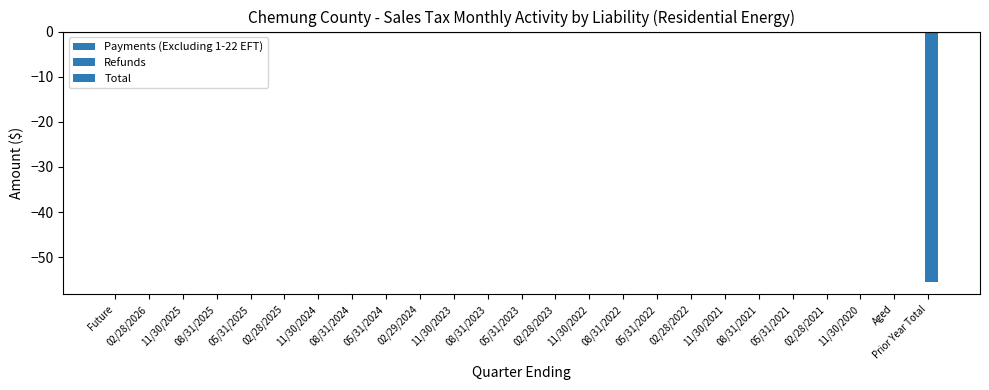

Are the bars horizontal?

No